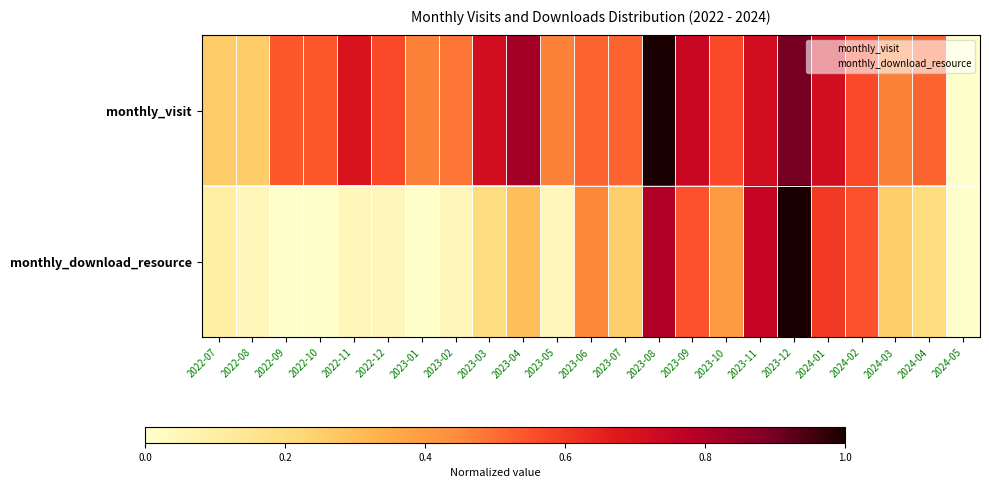

Which series has the largest total across all categories?

monthly_visit